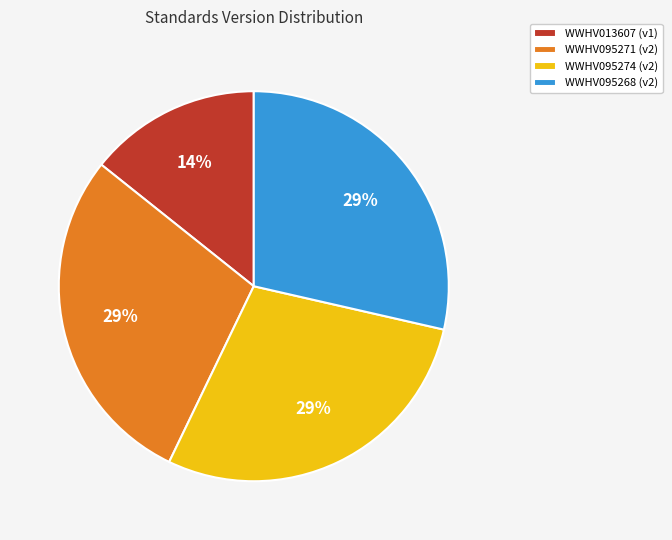

Between WWHV095271 and WWHV013607, which is larger?

WWHV095271